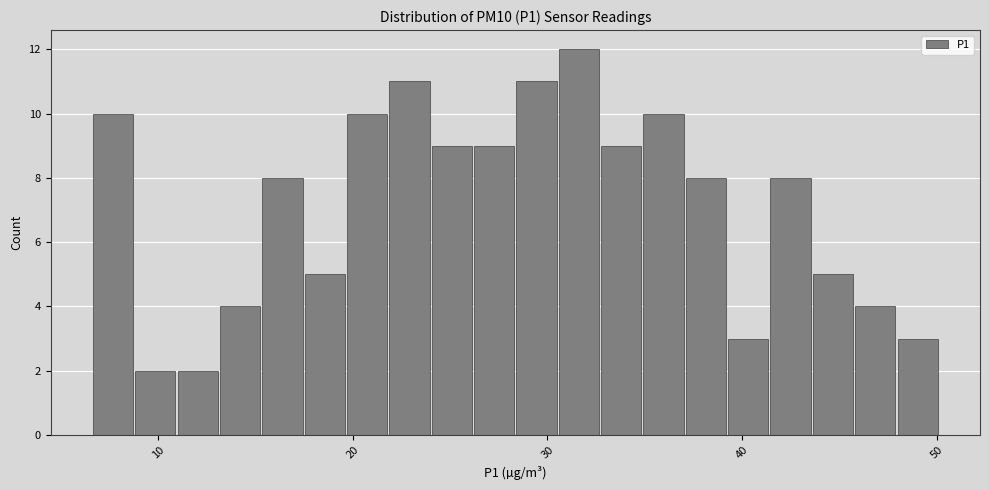

Read against the x-axis, roughly where is the centre of the tallest bar?

32